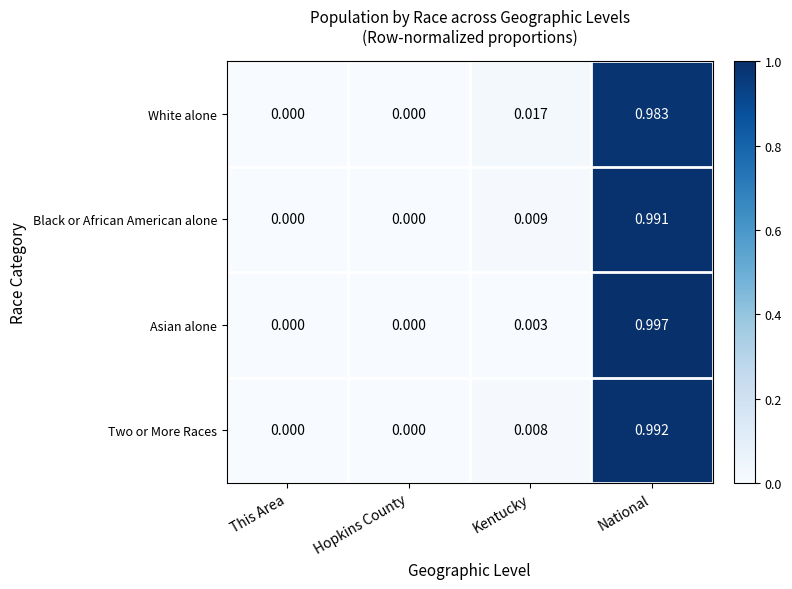

At which category does the chart reach its peak across all series?

National